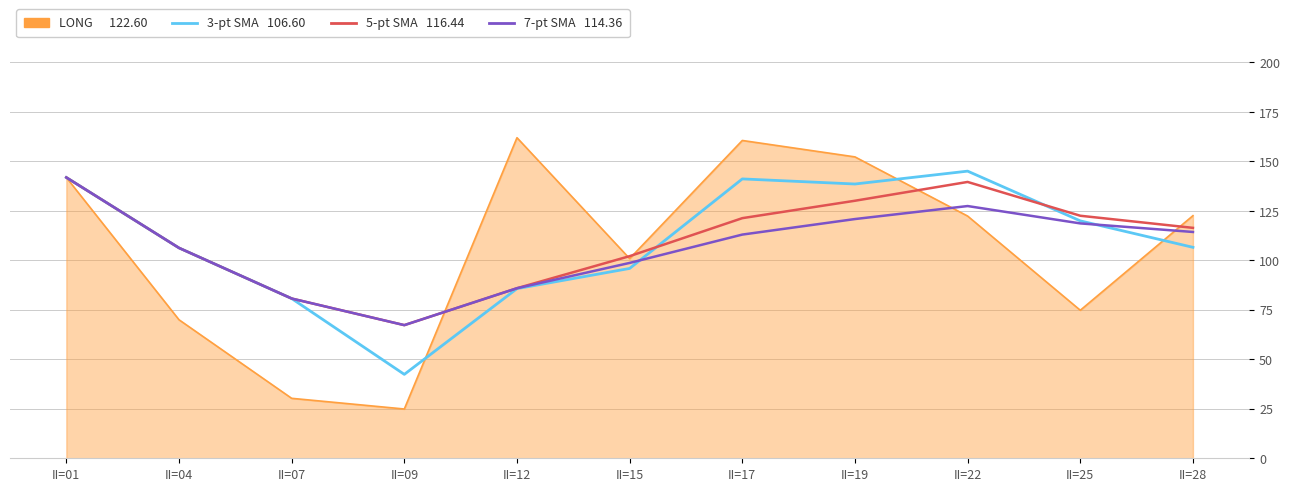

What is the total value across all series at II=28?

460.0